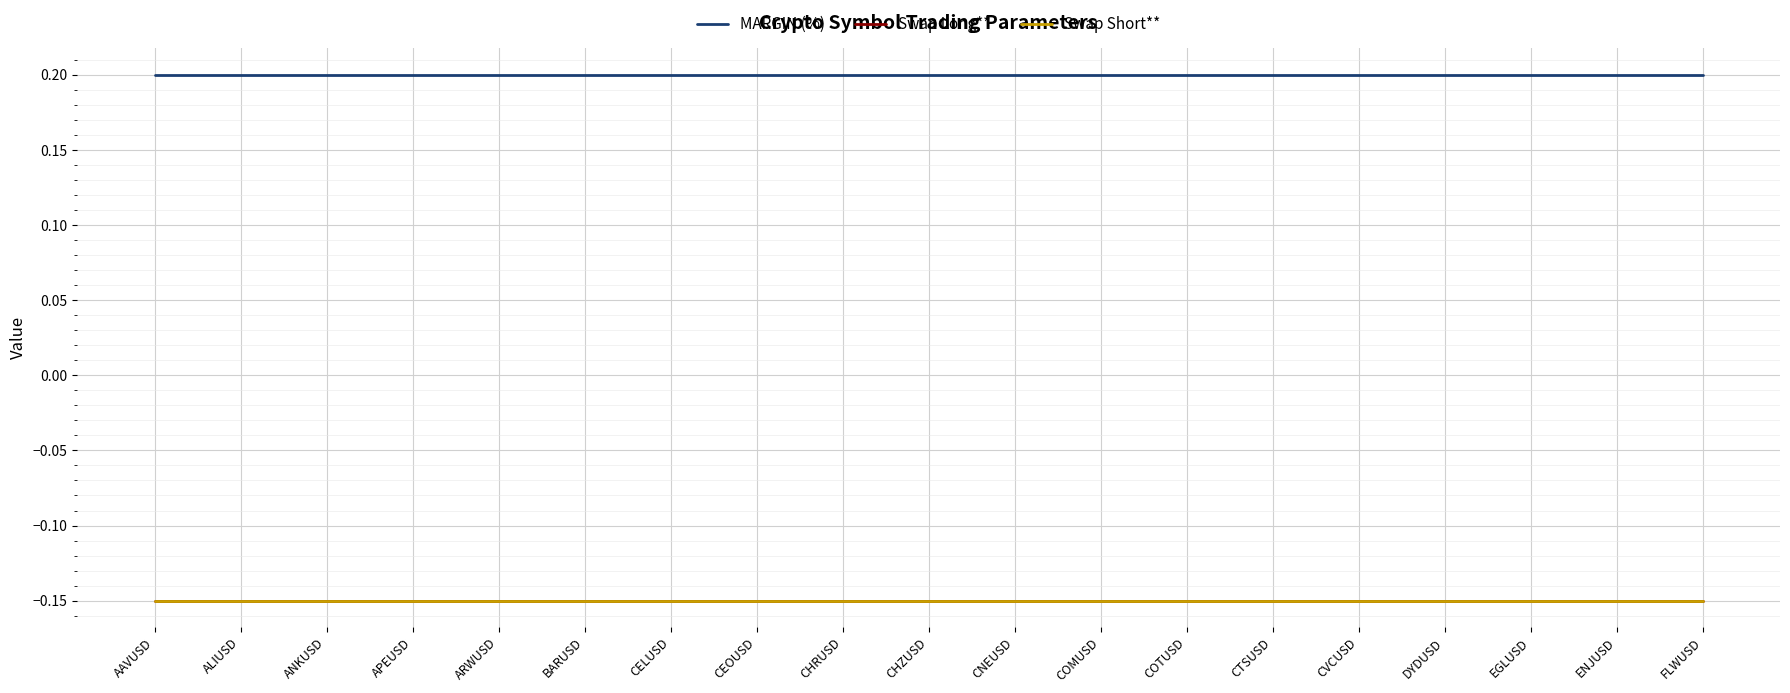

At COTUSD, list the series in order from smallest to largest.

Swap Long**, Swap Short**, MARGIN (%)